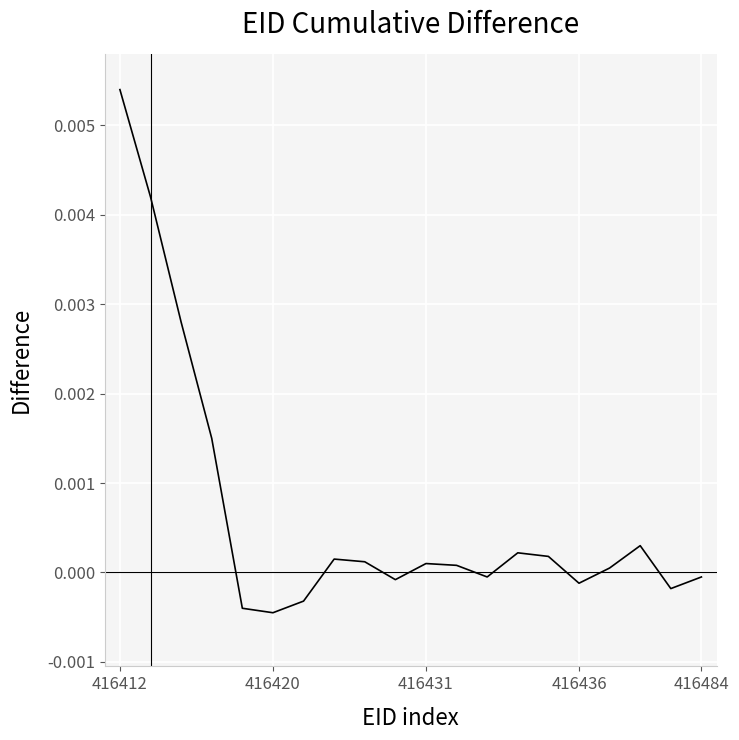

What is the label of the 8th point from the right?

12